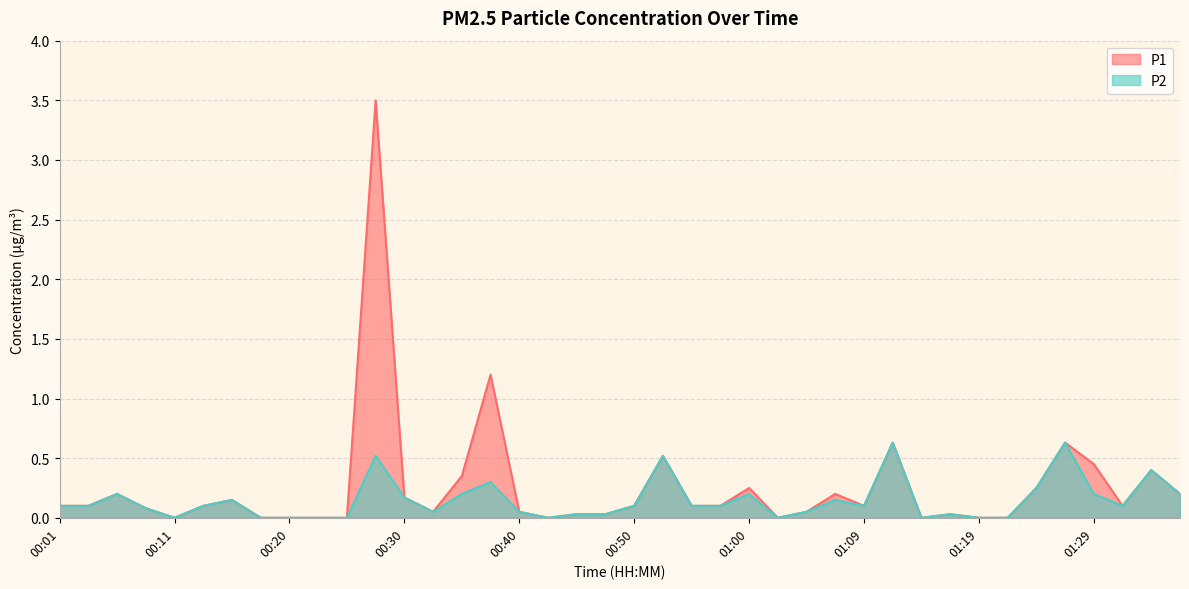

What is the average value of the P1 series?

0.3